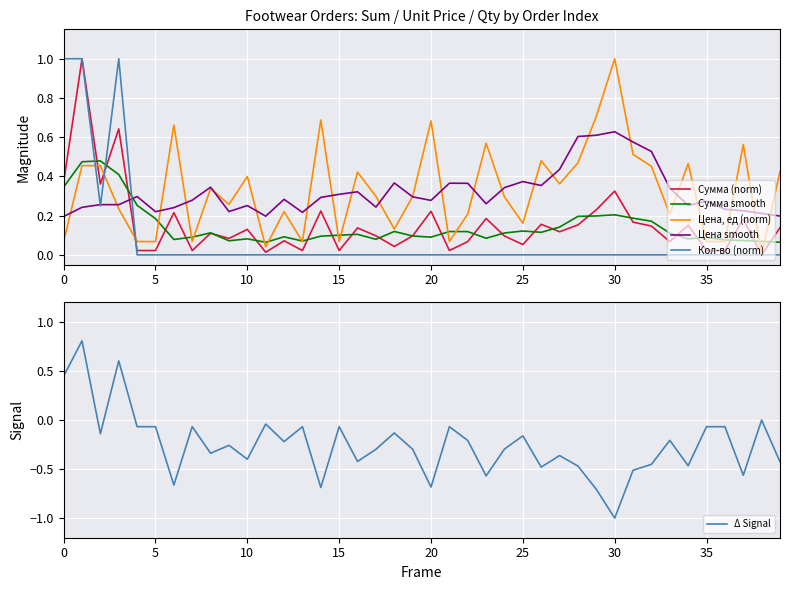

The value of Сумма smooth at 35 is 0.1. True or false?

True